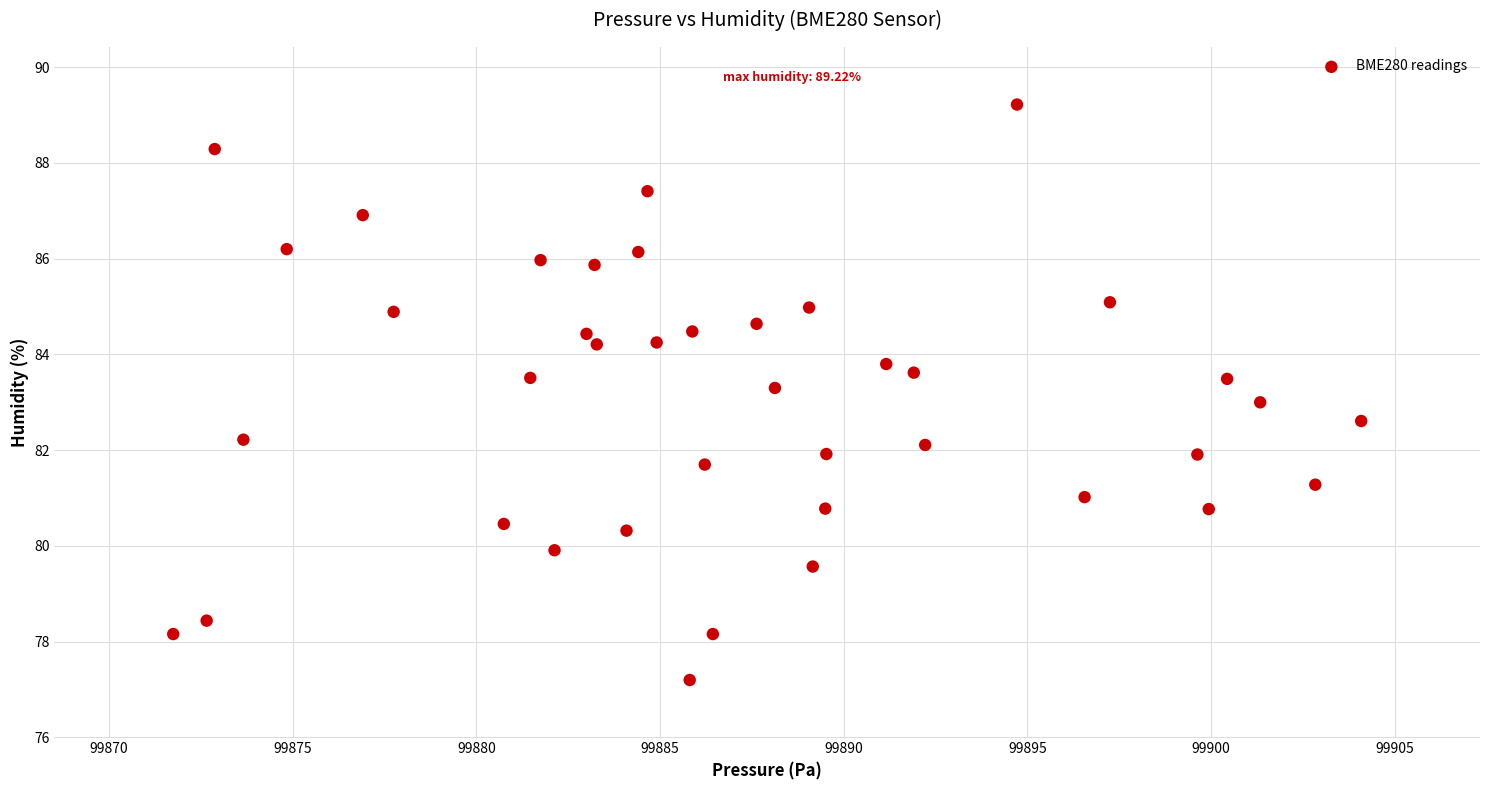

What is the range of X values (max minus min)?

32.3